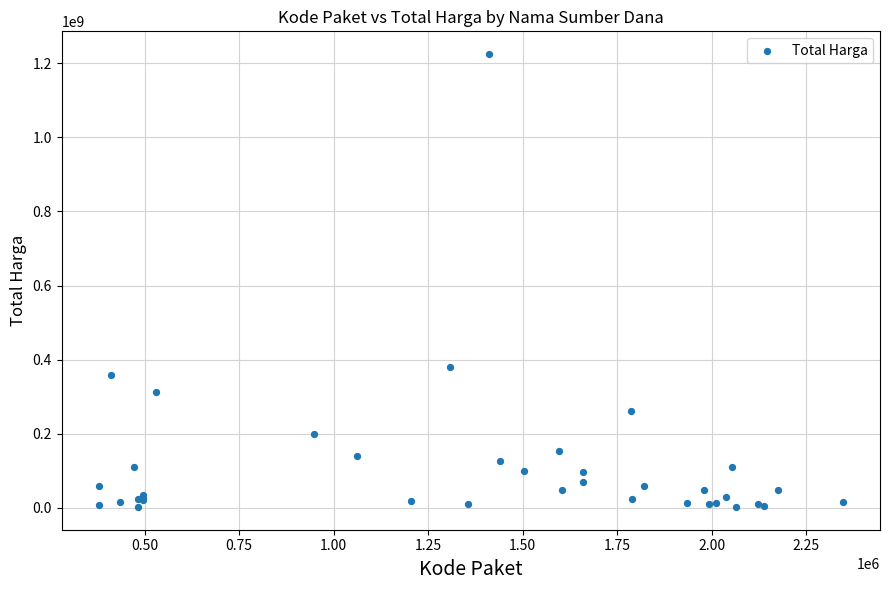

What Y value in the scatter plot is closest to 613538875?

379075000